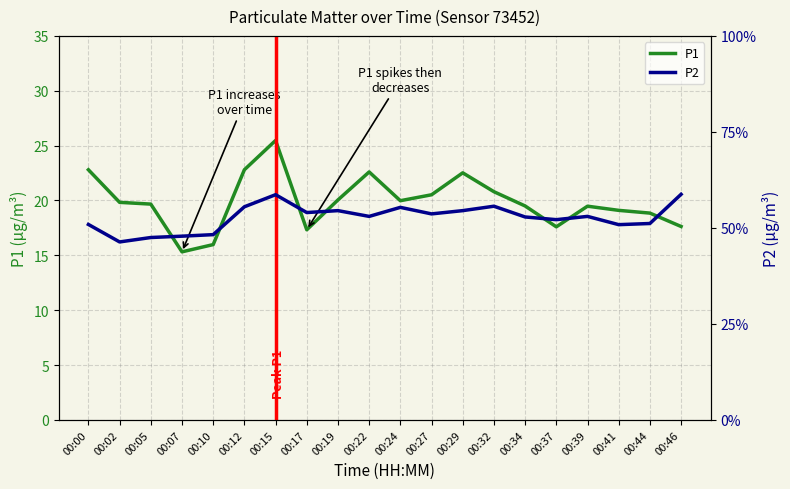

Reading left to right, transcribe all the data shown in this chart.

P1: 22.8	19.8	19.7	15.3	16.0	22.8	25.5	17.3	20.1	22.6	20.0	20.5	22.5	20.8	19.5	17.6	19.5	19.1	18.9	17.6
P2: 10.2	9.3	9.5	9.6	9.7	11.1	11.7	10.8	10.9	10.6	11.1	10.7	10.9	11.1	10.6	10.4	10.6	10.2	10.2	11.8